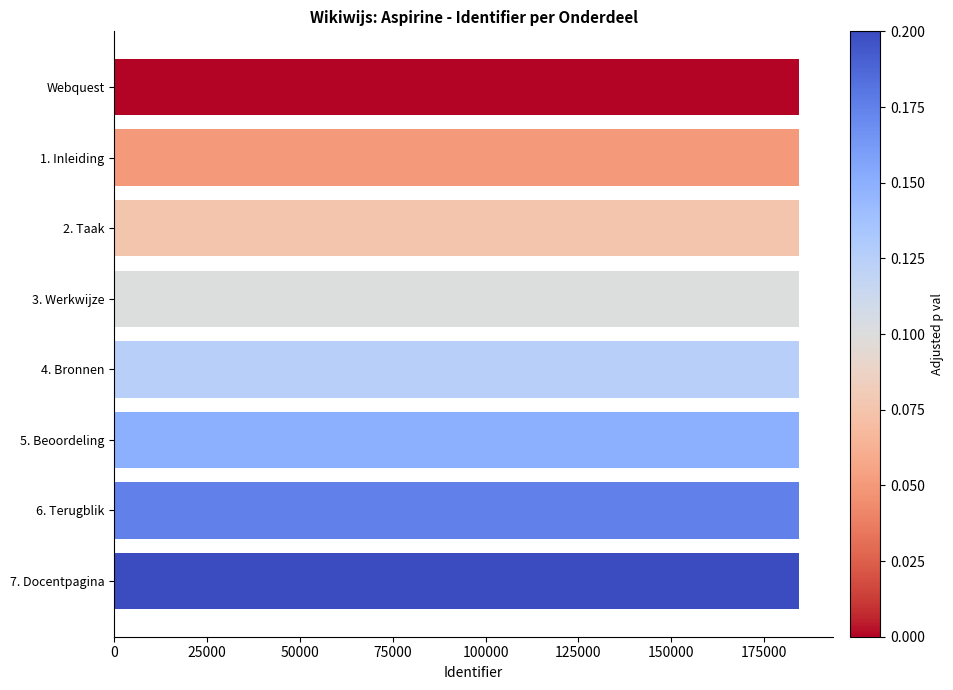

What is the average value?

184344